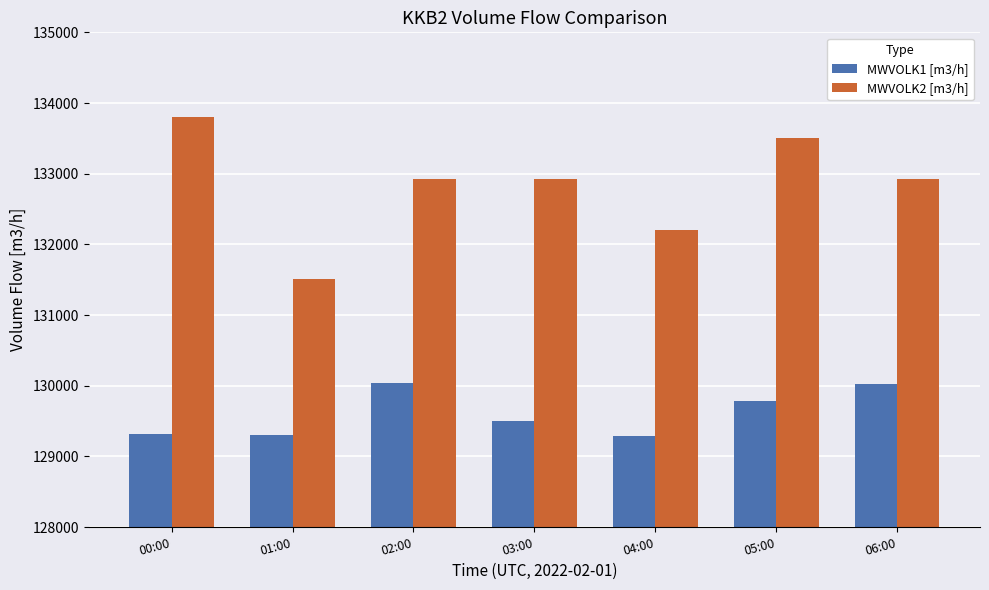

How many categories are shown in the chart?

7